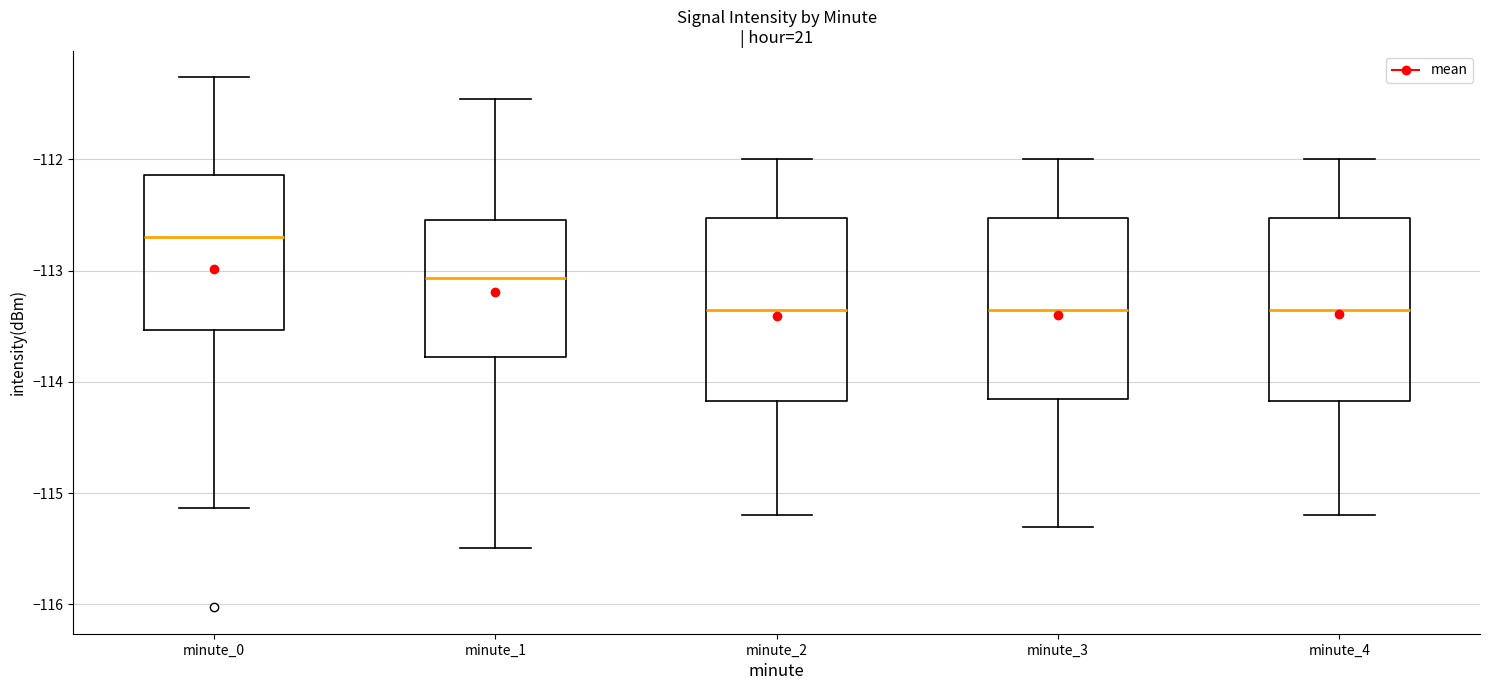

Which box's median line is the highest?

minute_0